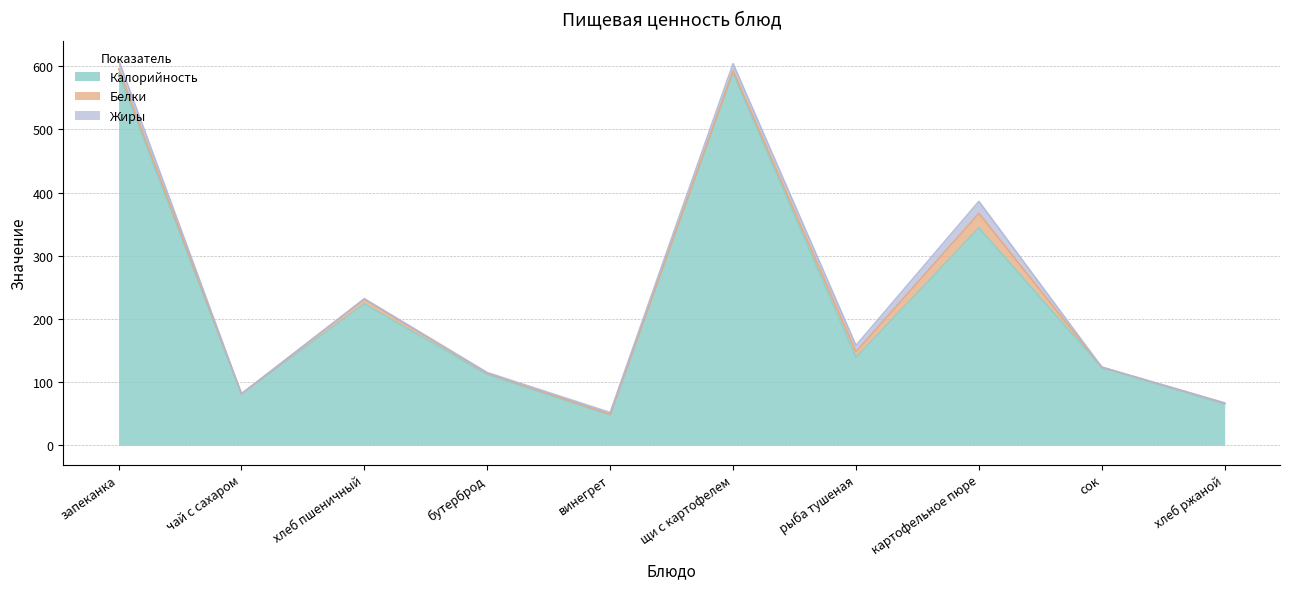

What is the total value across all series at бутерброд?

115.0